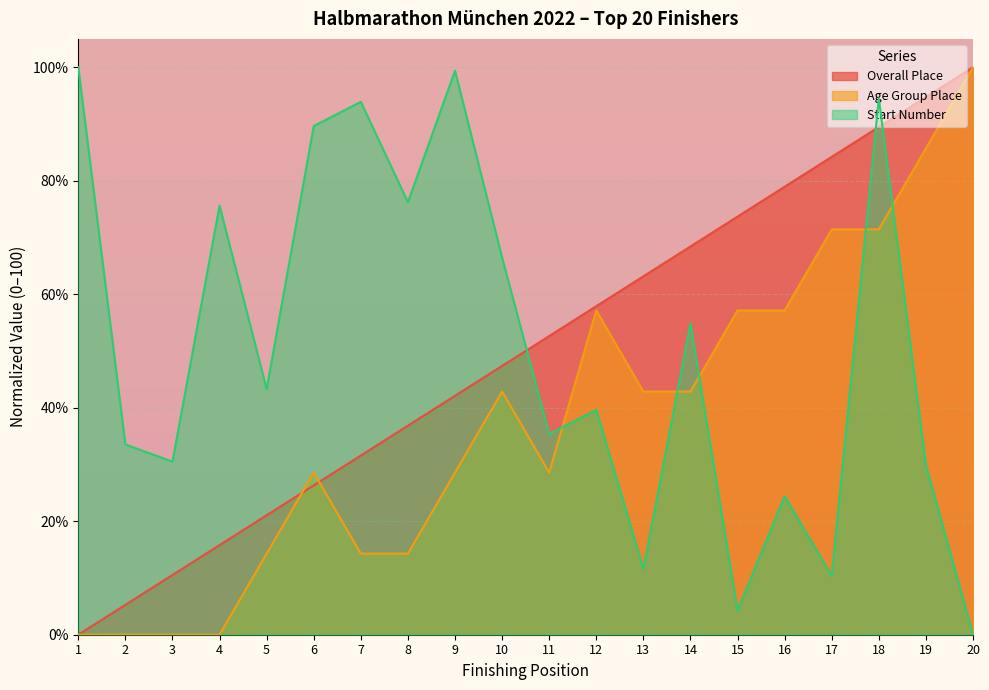

True or false: Overall Place and Age Group Place intersect in this chart.

True